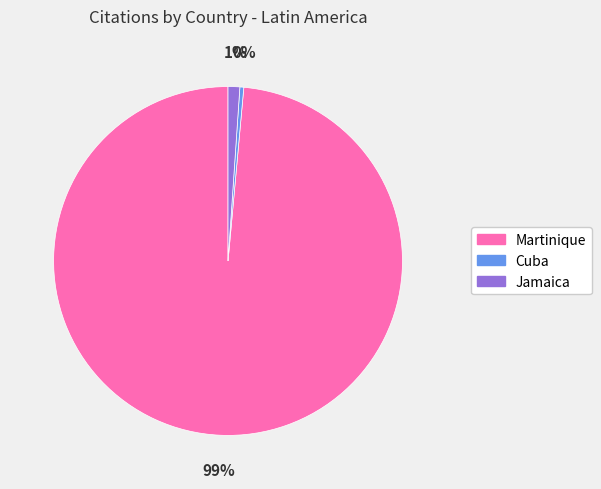

How many slices are in this pie chart?

3